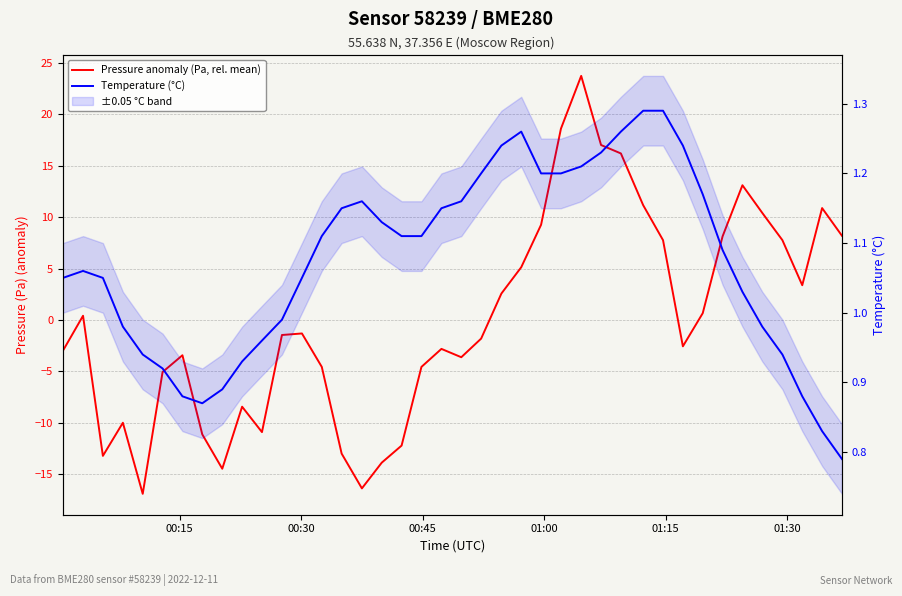

What is the difference between the maximum and minimum values in the Pressure anomaly (Pa, rel. mean) series?

40.6